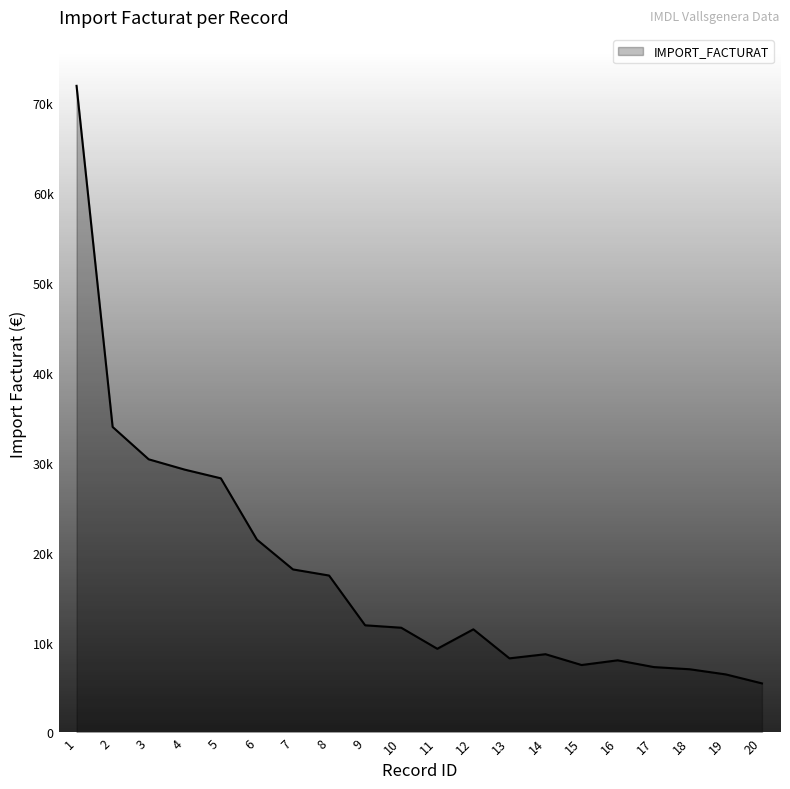

Does the chart display data point markers on the line(s)?

No